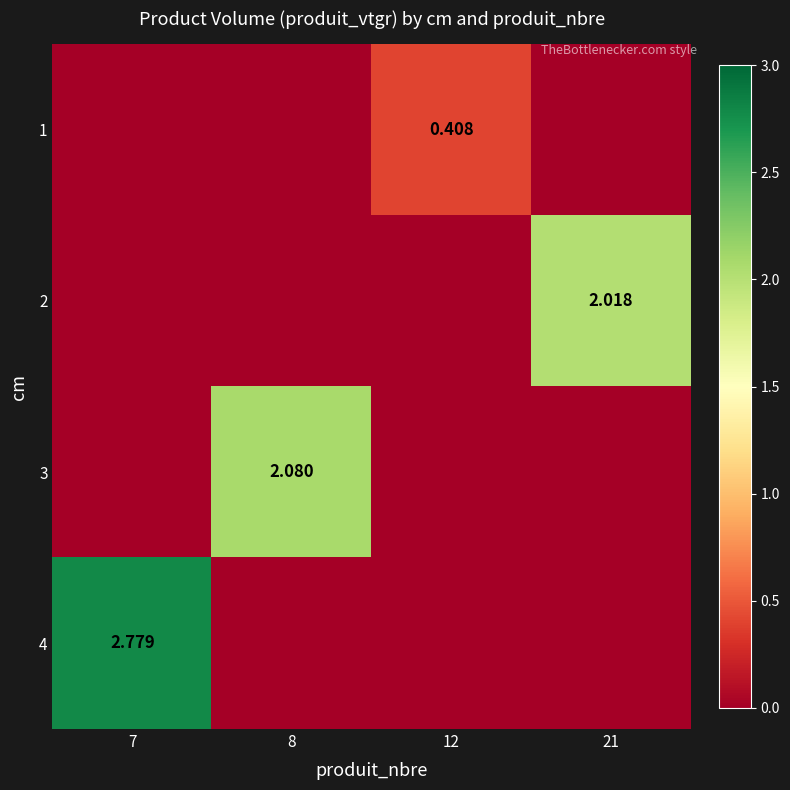

What is the maximum value for 3?

2.1